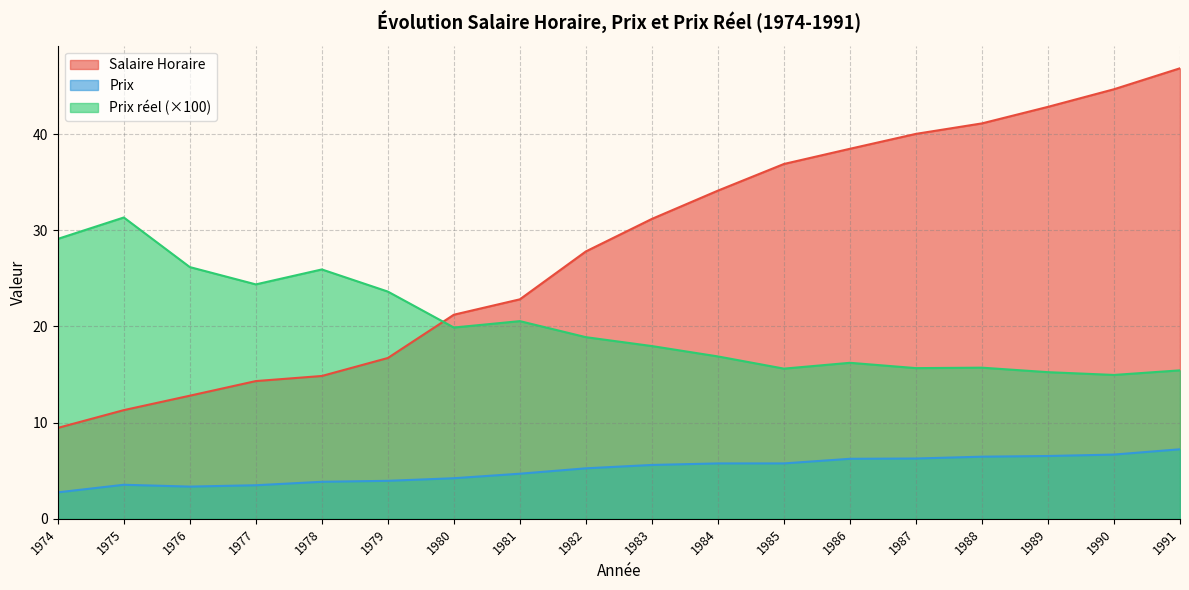

What is the minimum value for Prix?

2.8